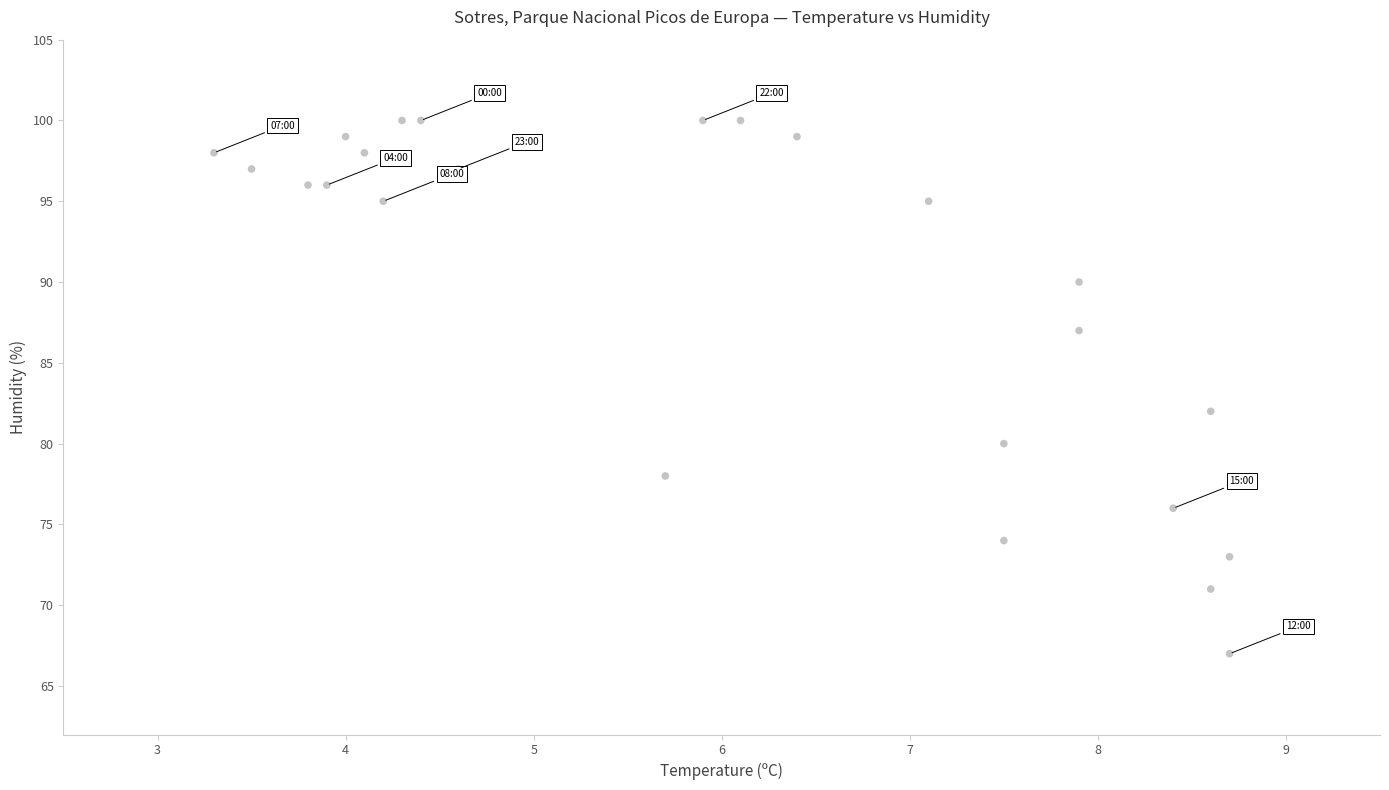

What is the range of Y values (max minus min)?

33